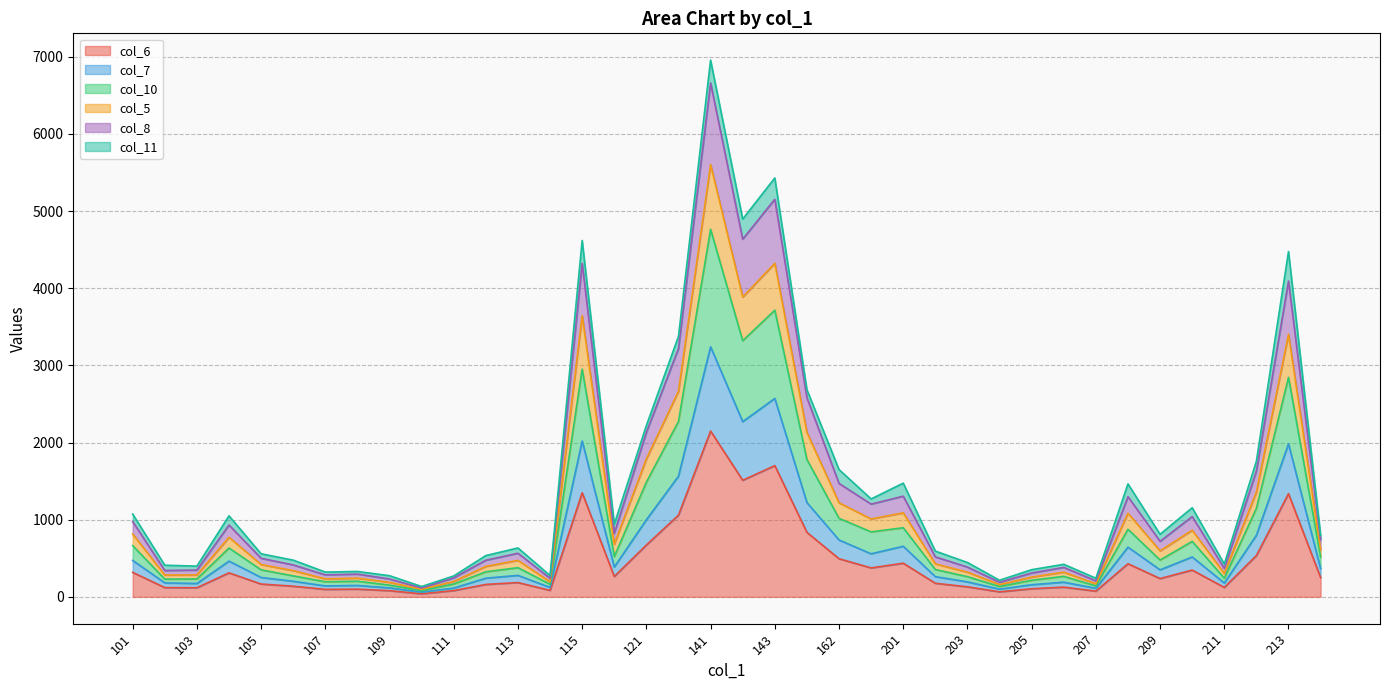

Is it true that col_5 equals 307 at 209?

False